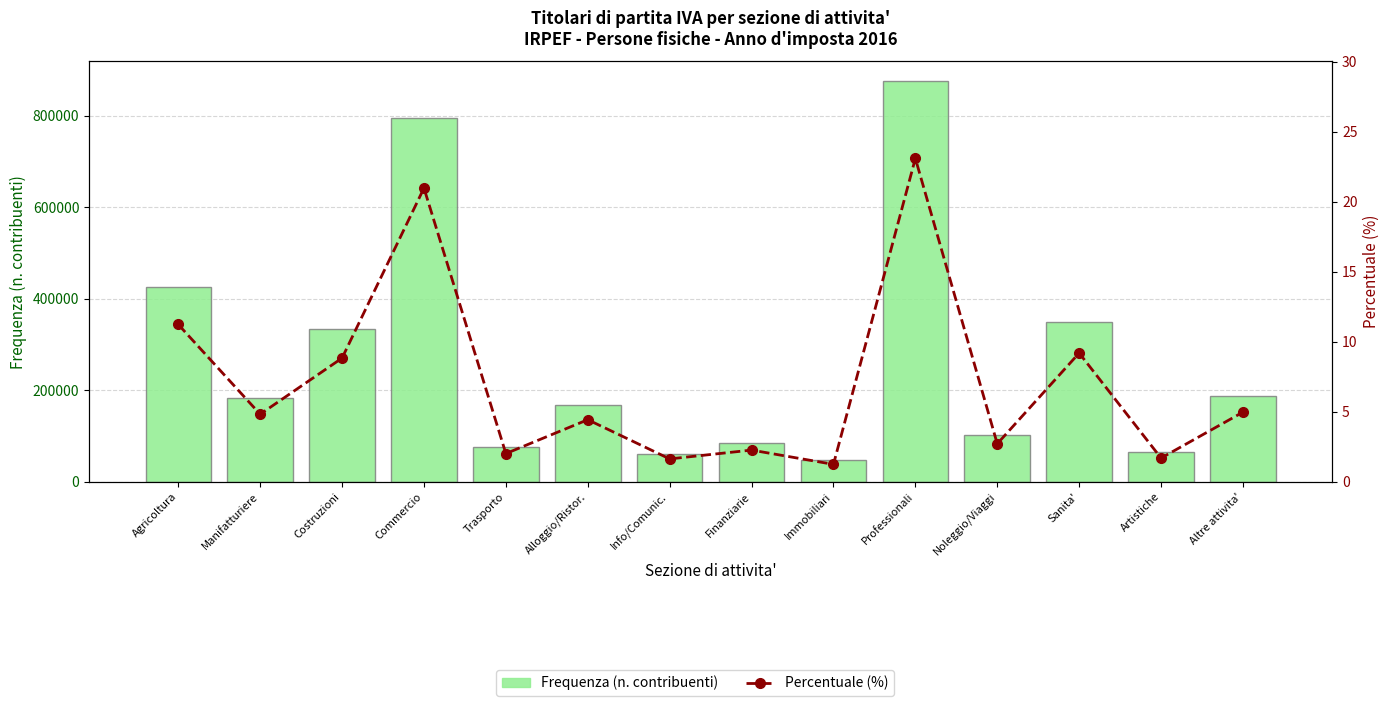

Which series changed the most between Professionali and Sanita'?

Frequenza (n. contribuenti)